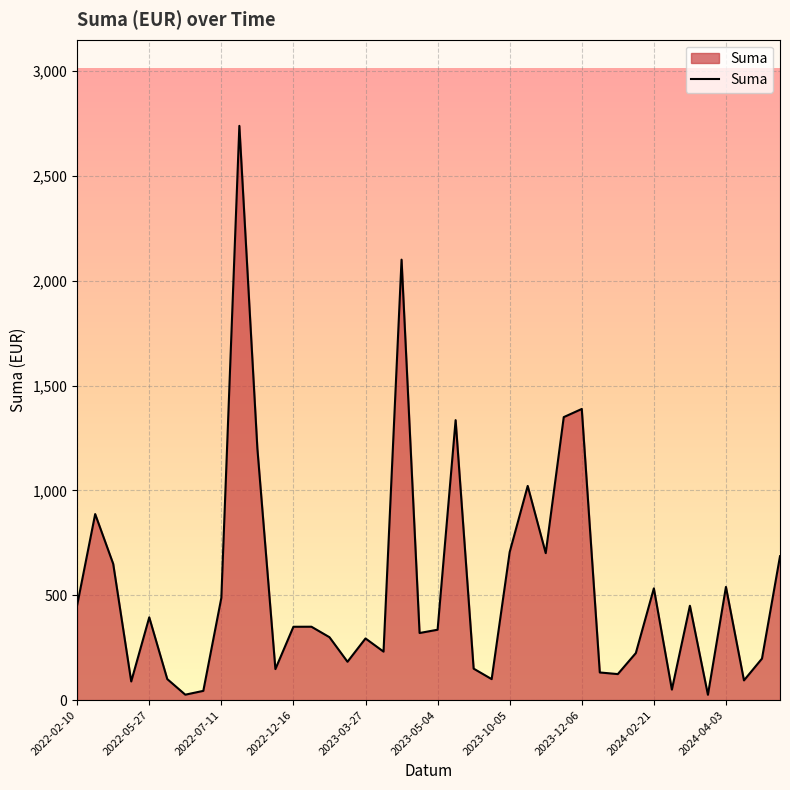

What is the difference between the maximum and minimum values?

2714.5